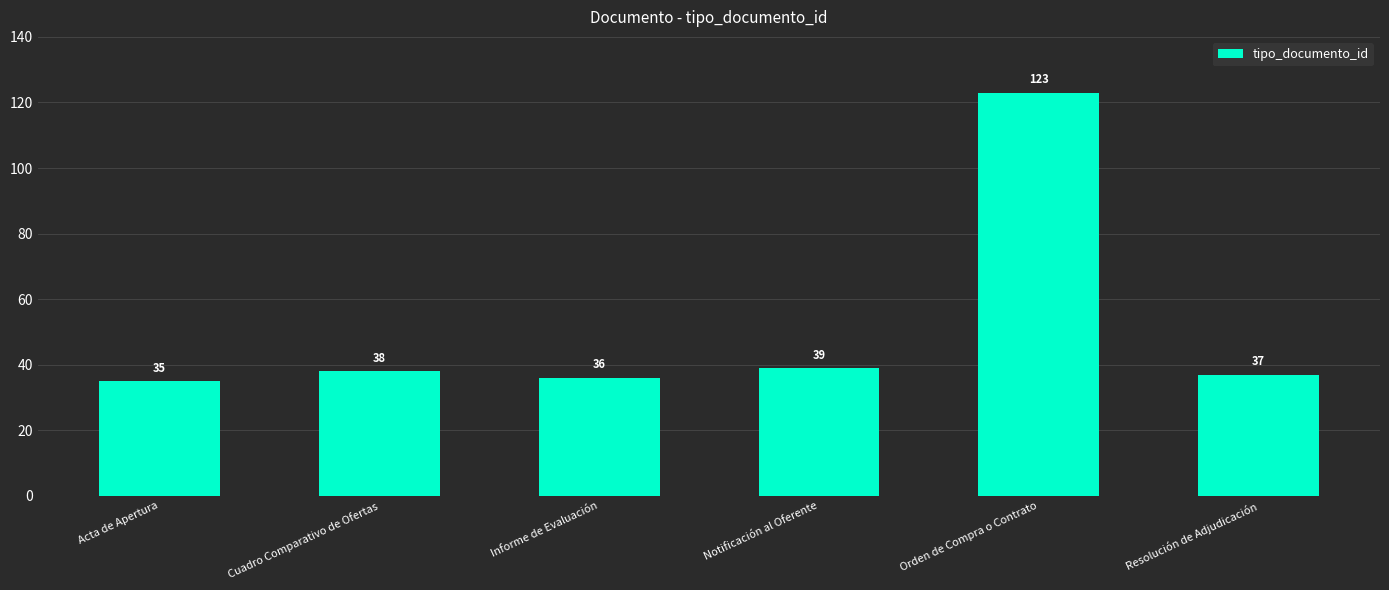

Where is the data nearest to the value 79?

Notificación al Oferente